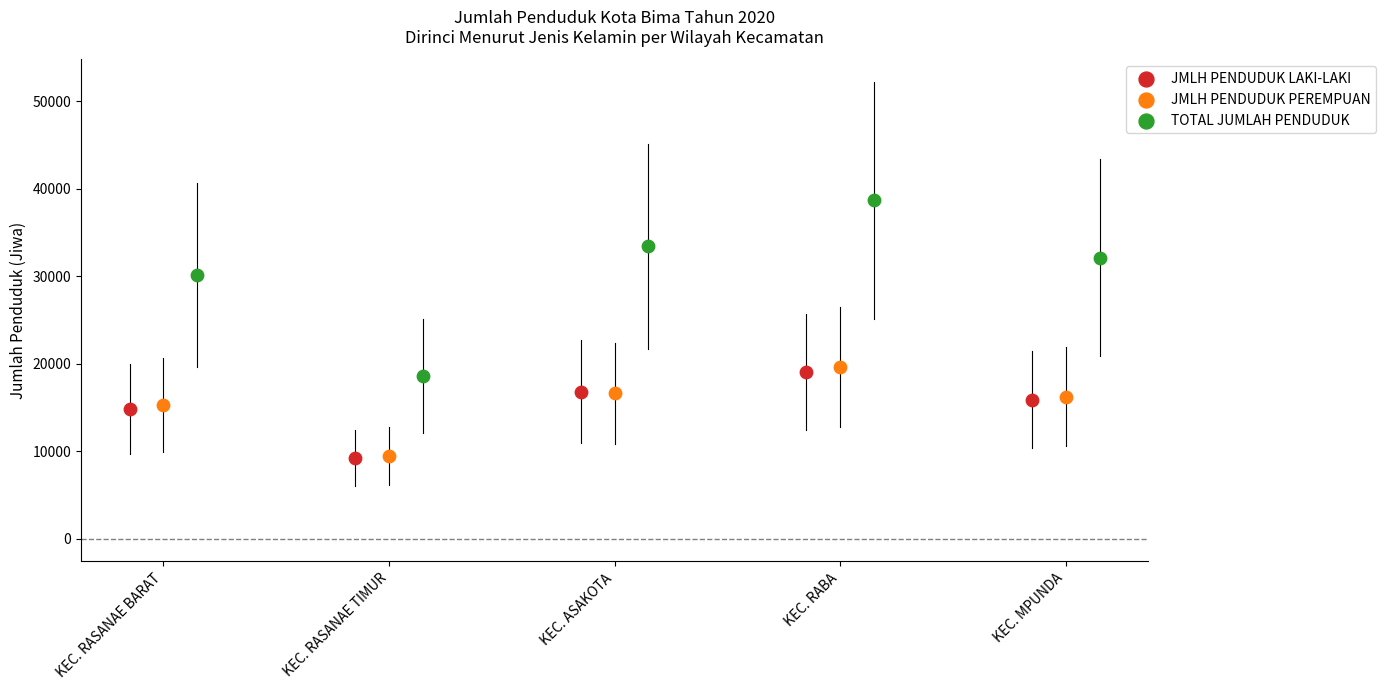

Which series has the widest spread of Y values?

TOTAL JUMLAH PENDUDUK